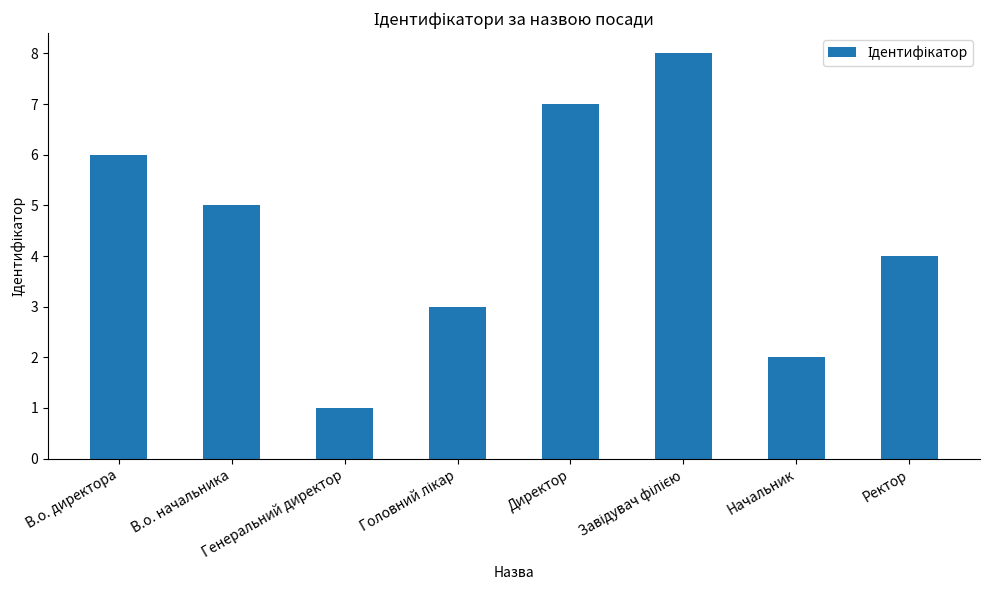

True or false: the data shows 4 at В.о. директора.

False